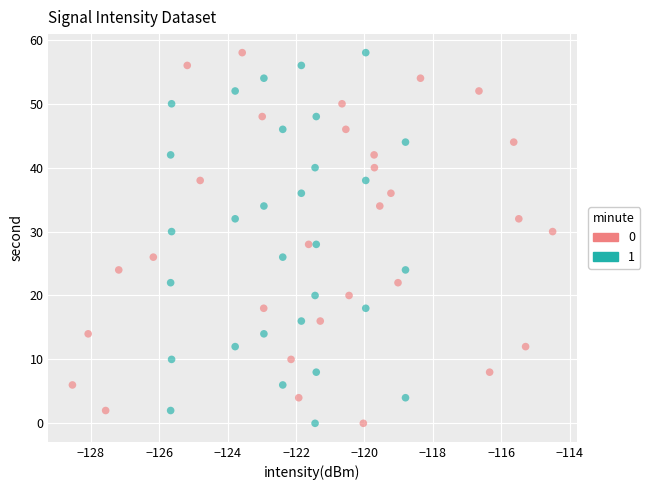

What are all the series names shown in the legend?

0, 1